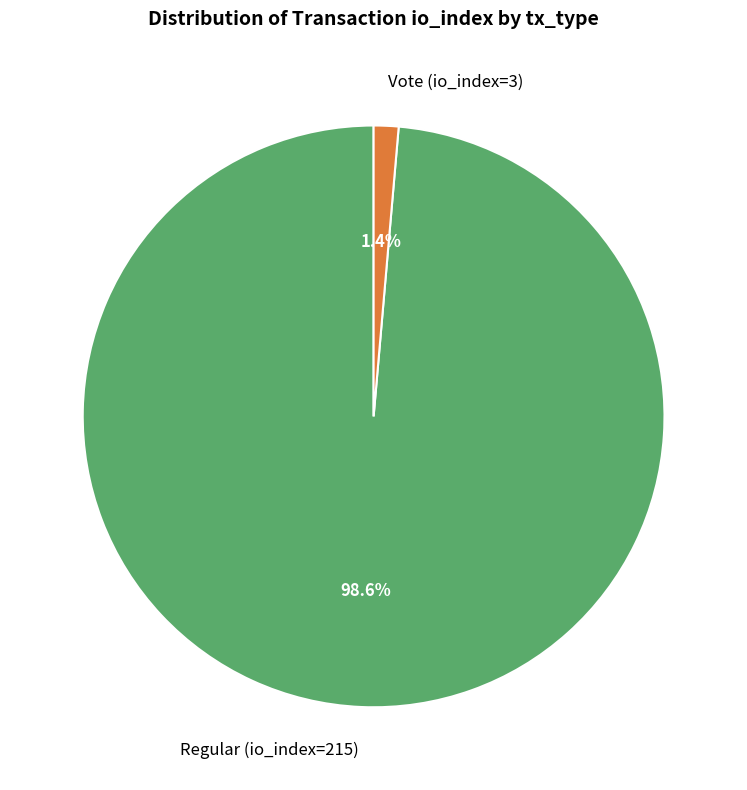

To the nearest percent, what percentage of the pie is Regular (io_index=215)?

99%